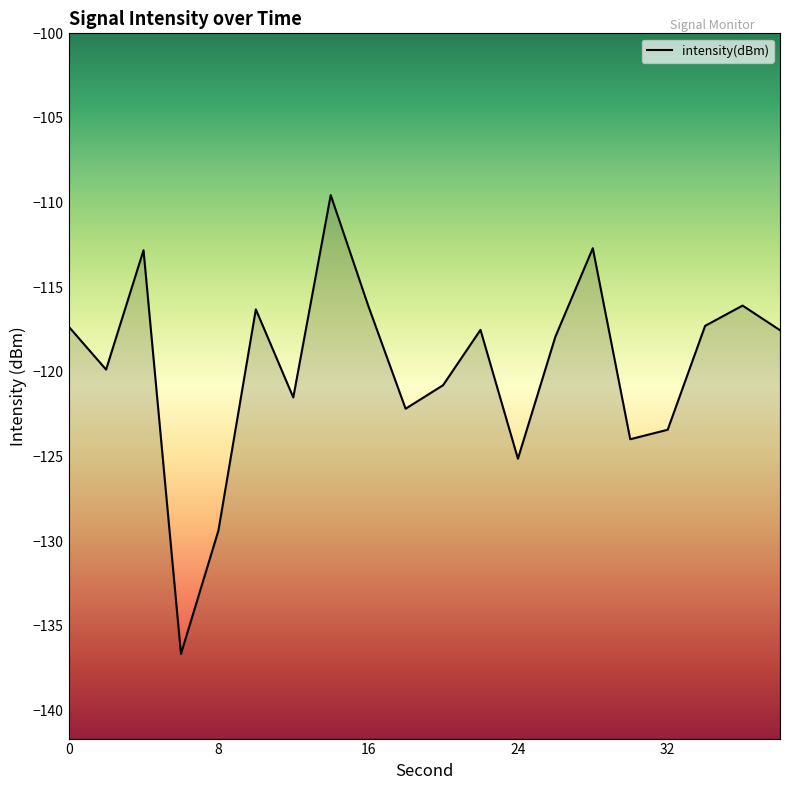

The value at 32 is -123.4. True or false?

True